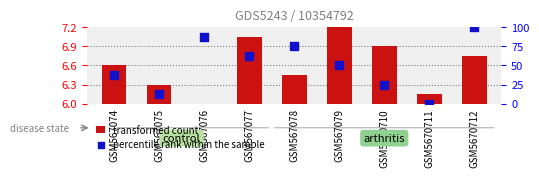

Which series contains the lowest Y value?

transformed count